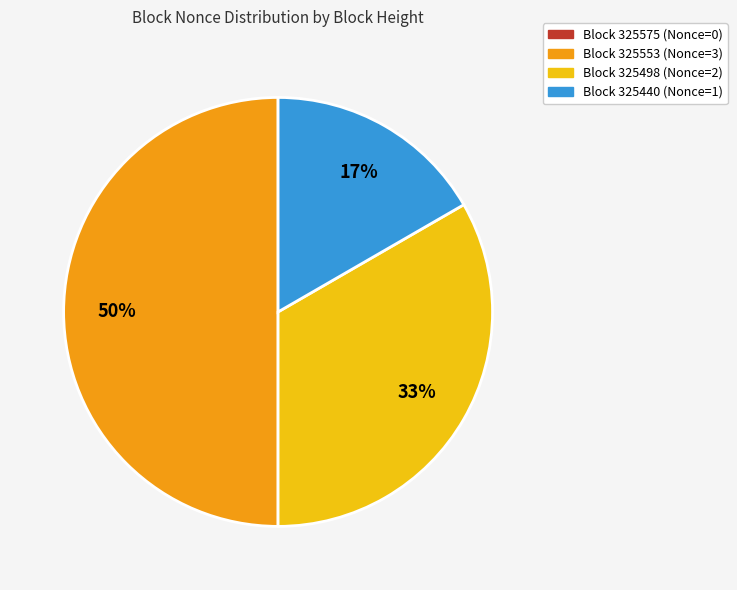

To the nearest percent, what is the difference between the largest and smallest slice percentages?

50%